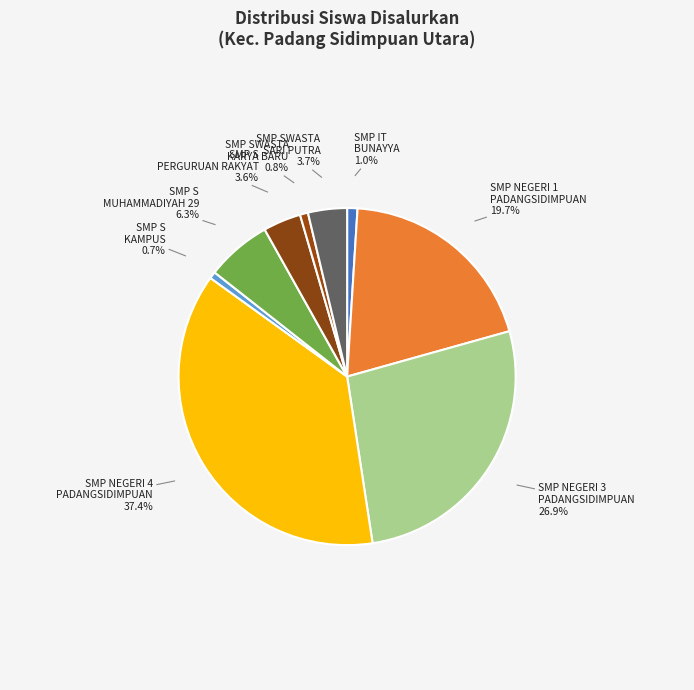

How many segments does this pie chart have?

9